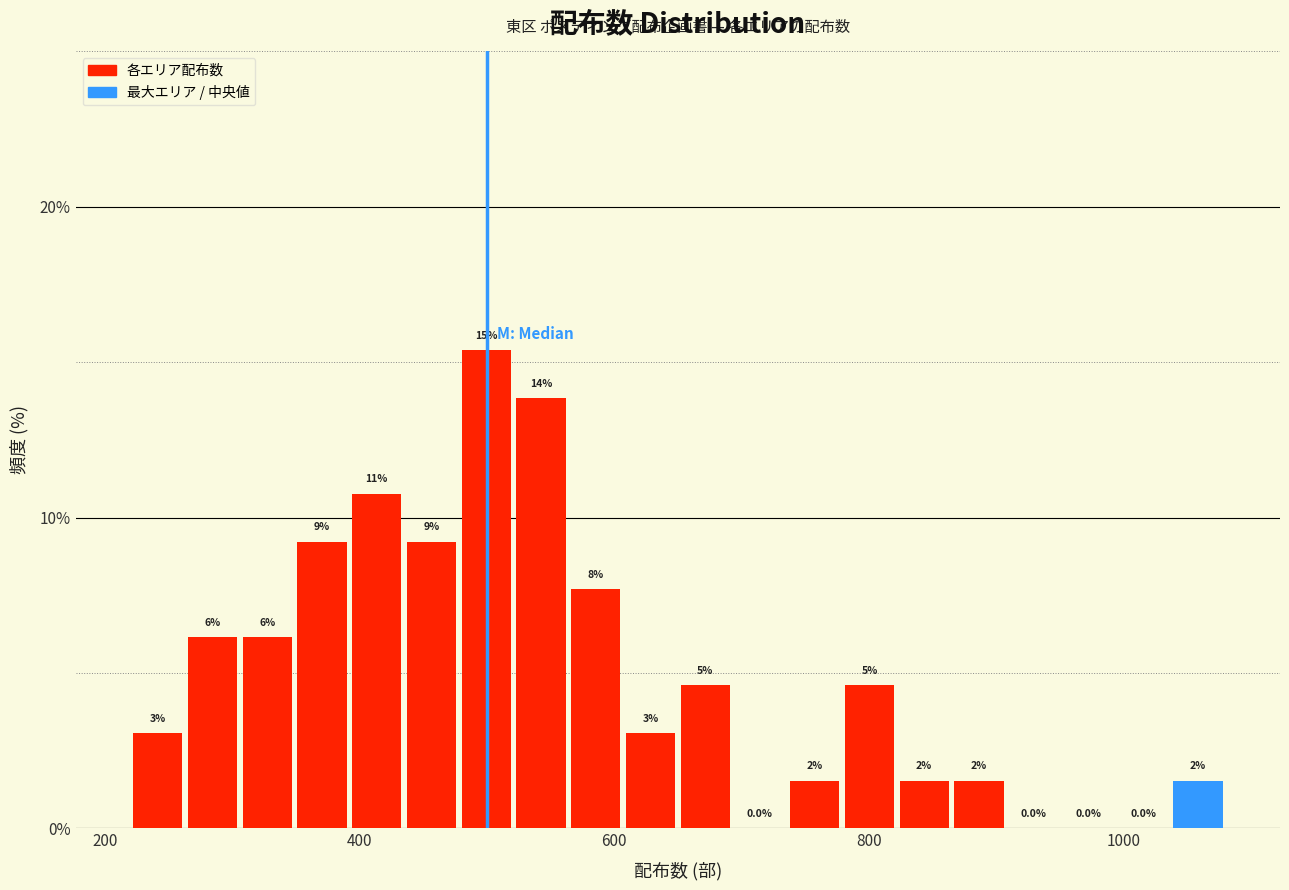

Around what value on the x-axis is the tallest bar? Give the approximate position of its centre, as read against the axis.

500